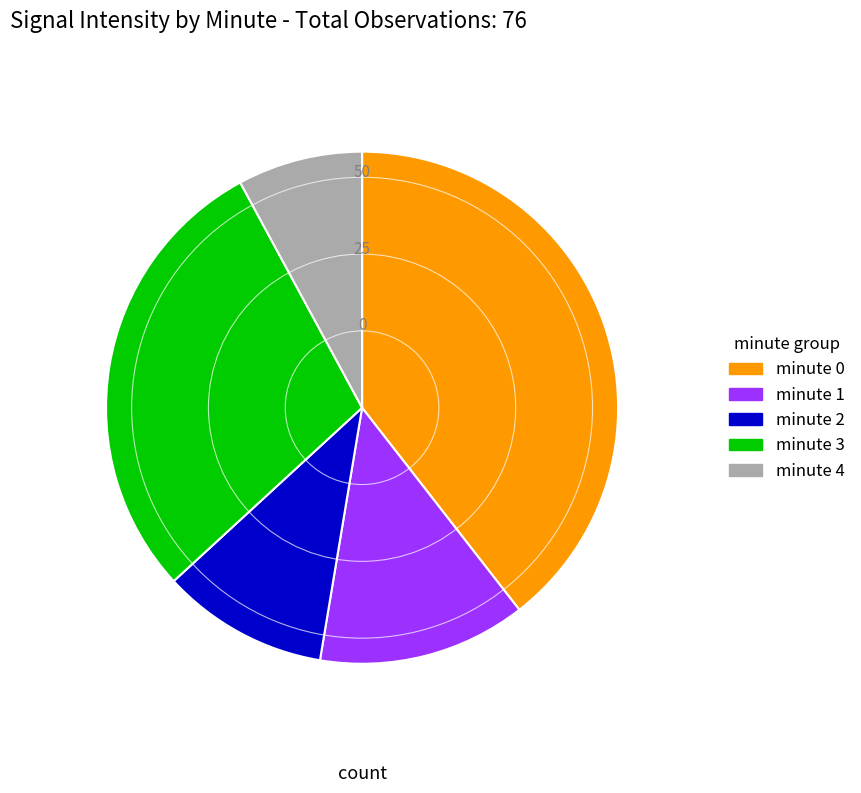

Does any single category account for the majority?

No